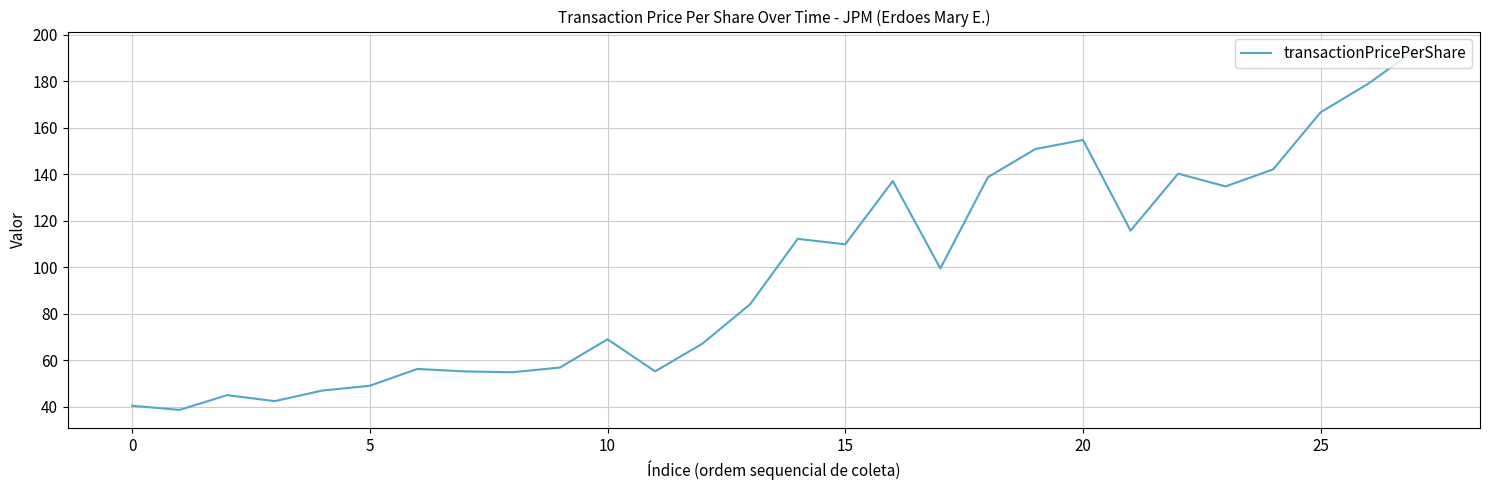

What is the smallest value displayed?

38.7